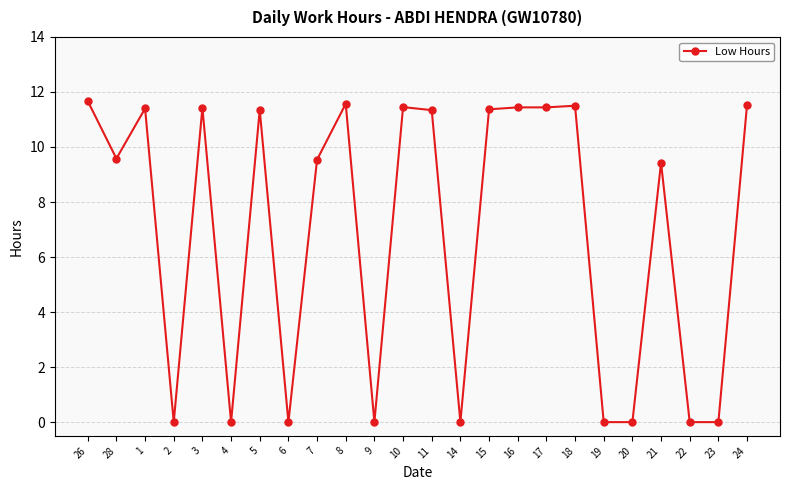

What position from the left is 16?

16